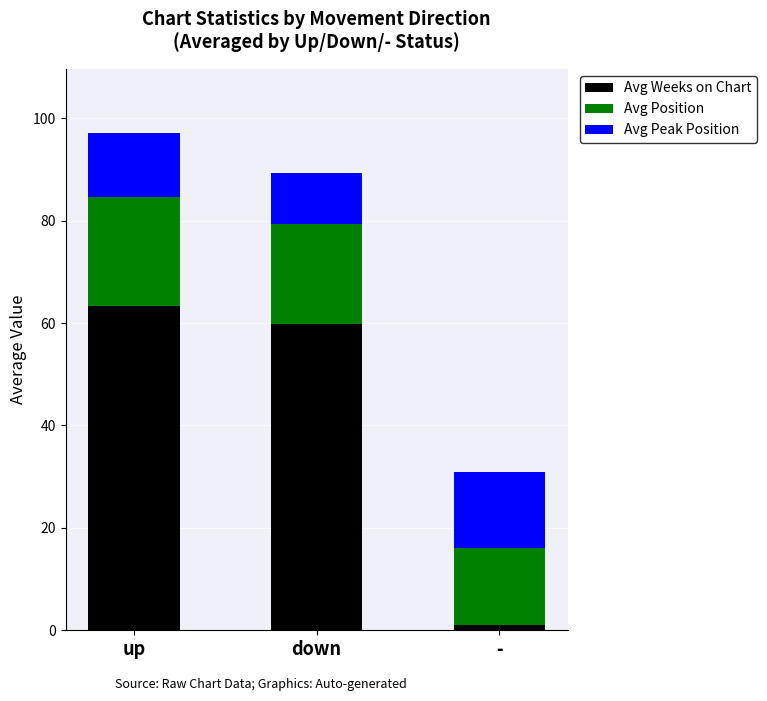

At which category is the sum across all series the highest?

up